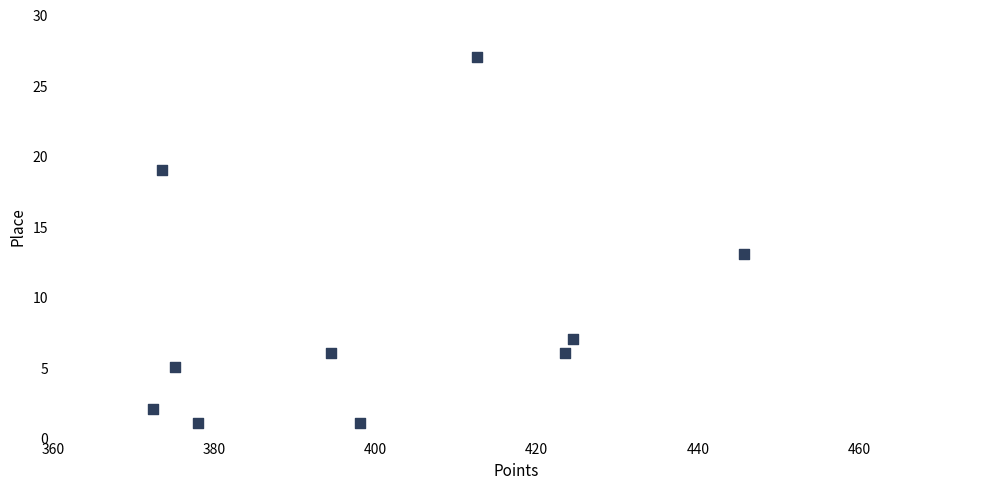

What Y value in the scatter plot is closest to 14?

13